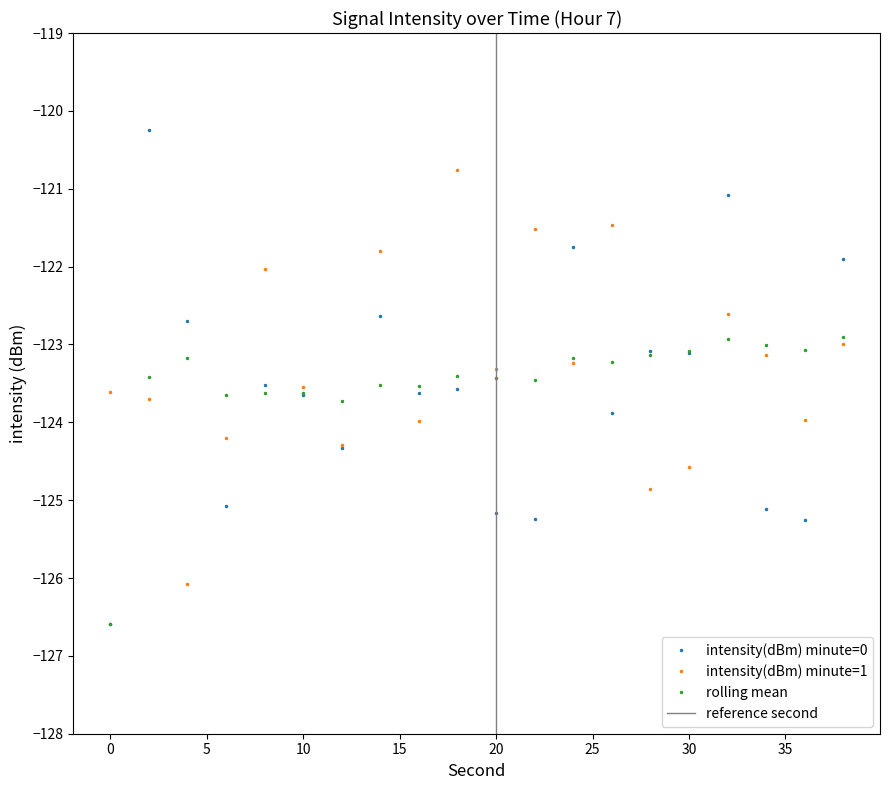

Is it true that intensity(dBm) minute=1 equals -123.2 at 24?

True